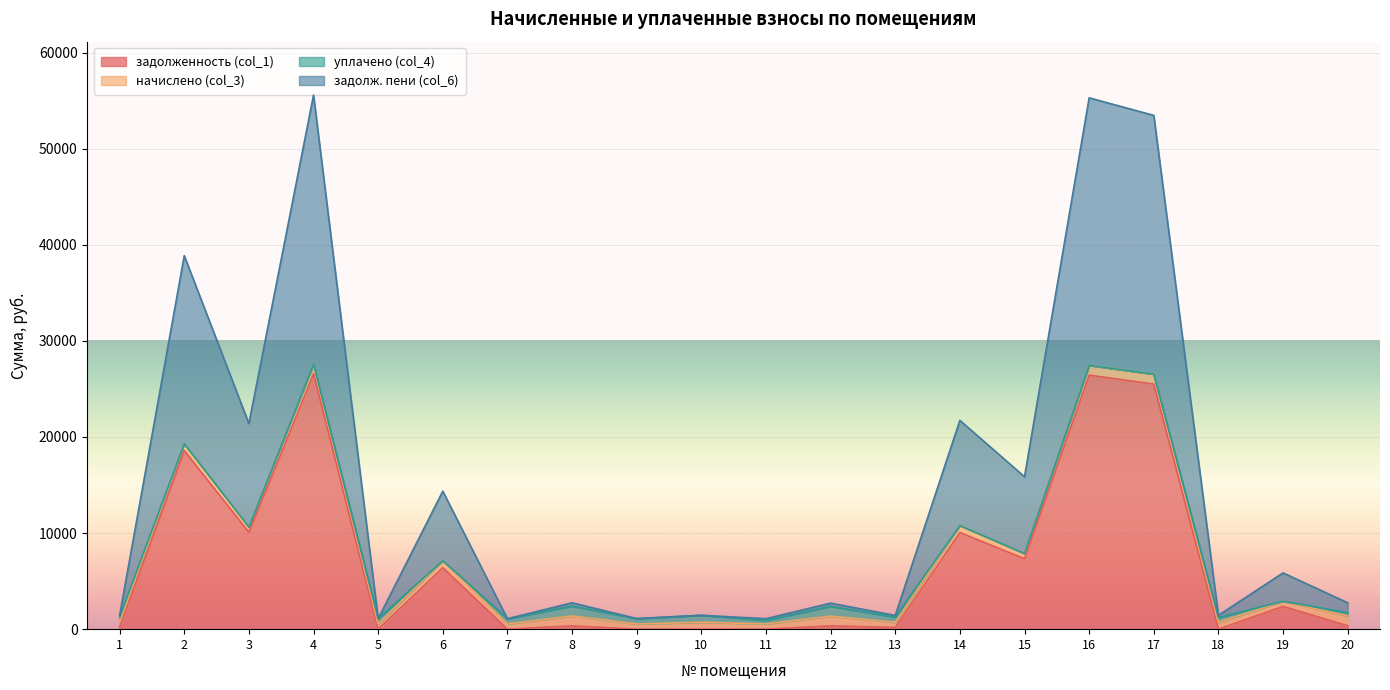

The value of задолженность (col_1) at 7 is 0.0. True or false?

True